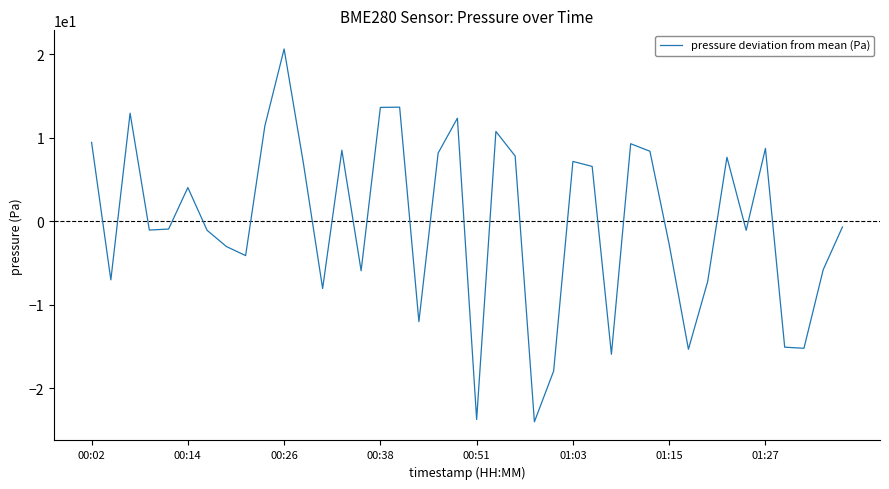

What is the difference between the maximum and minimum values?

44.7